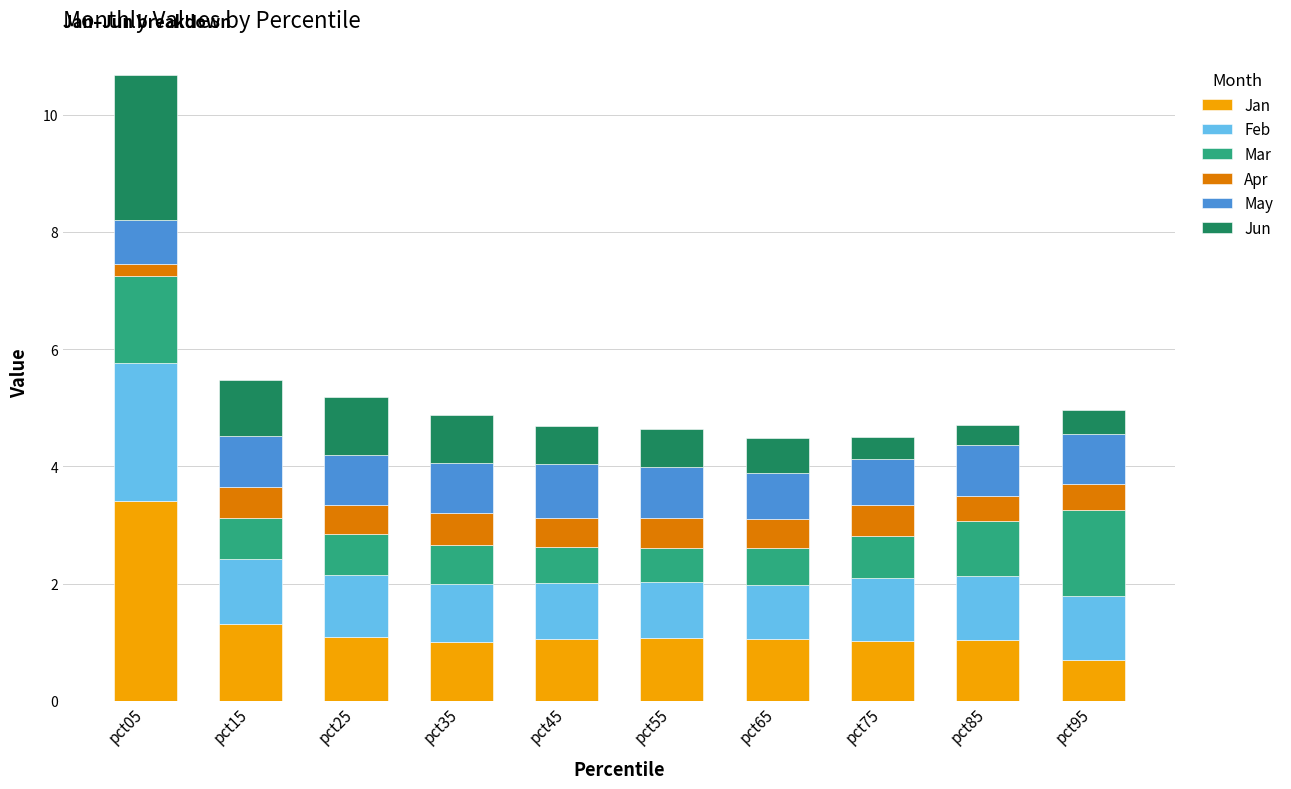

What is the total value across all series at pct55?

4.6